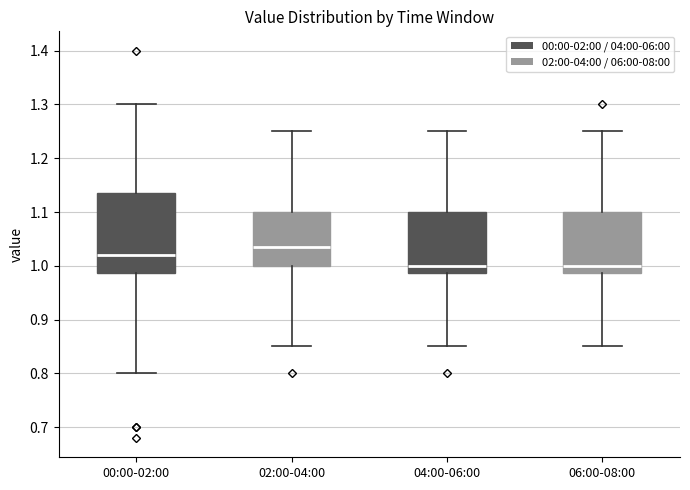

Reading left to right, transcribe this box plot: for each box, give where its median line is, the range the box spans, and where its two whiskers end, as read against the y-axis. The values are not printed on the chart, so give them approximately, as read against the axis.

00:00-02:00: median 1.02, box 0.99 to 1.14, whiskers 0.80 to 1.30
02:00-04:00: median 1.04, box 1.00 to 1.10, whiskers 0.85 to 1.25
04:00-06:00: median 1.00, box 0.99 to 1.10, whiskers 0.85 to 1.25
06:00-08:00: median 1.00, box 0.99 to 1.10, whiskers 0.85 to 1.25